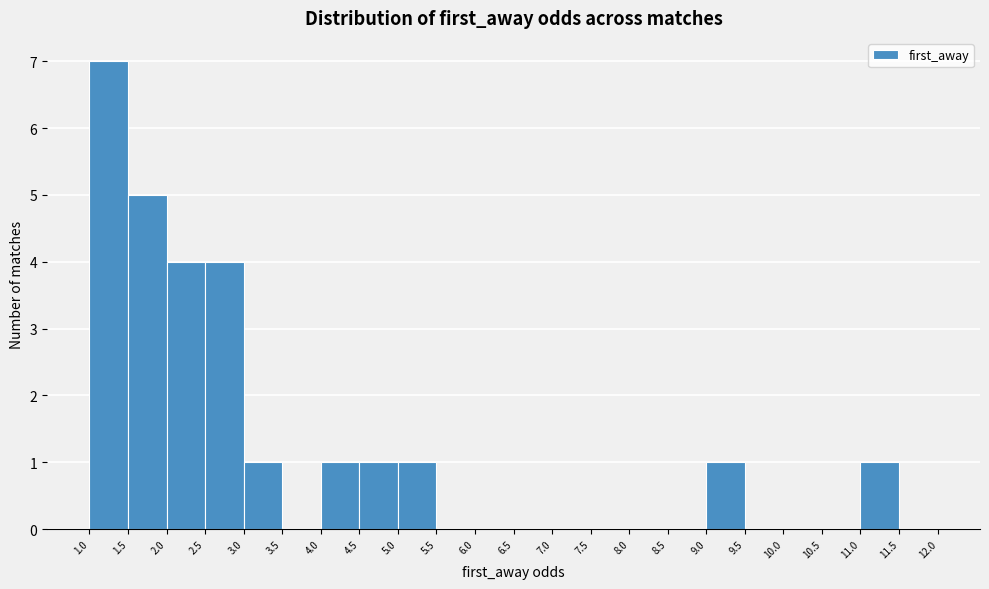

Reading left to right, list every bar in this chart as the range it spans on the x-axis followed by its height. The values are not printed on the chart, so give them approximately, as read against the axis.

1.0 to 1.5: 7
1.5 to 2.0: 5
2.0 to 2.5: 4
2.5 to 3.0: 4
3.0 to 3.5: 1
3.5 to 4.0: 0
4.0 to 4.5: 1
4.5 to 5.0: 1
5.0 to 5.5: 1
5.5 to 6.0: 0
6.0 to 6.5: 0
6.5 to 7.0: 0
7.0 to 7.5: 0
7.5 to 8.0: 0
8.0 to 8.5: 0
8.5 to 9.0: 0
9.0 to 9.5: 1
9.5 to 10.0: 0
10.0 to 10.5: 0
10.5 to 11.0: 0
11.0 to 11.5: 1
11.5 to 12.0: 0